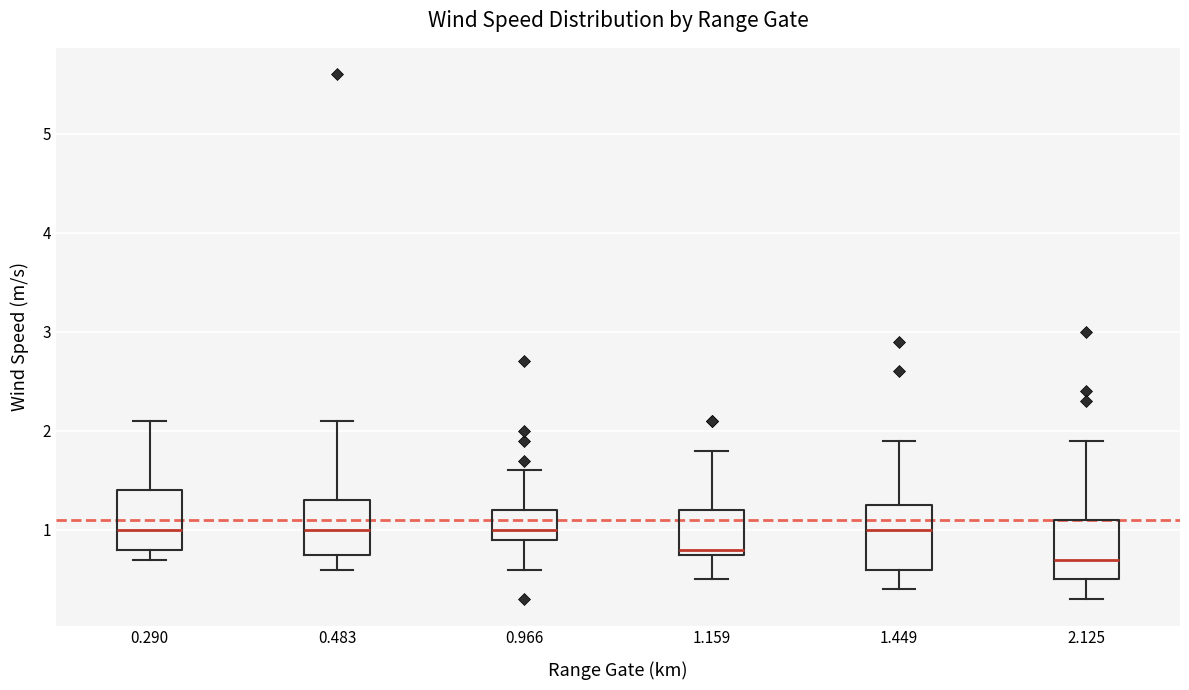

Which box has the lowest median line?

2.125